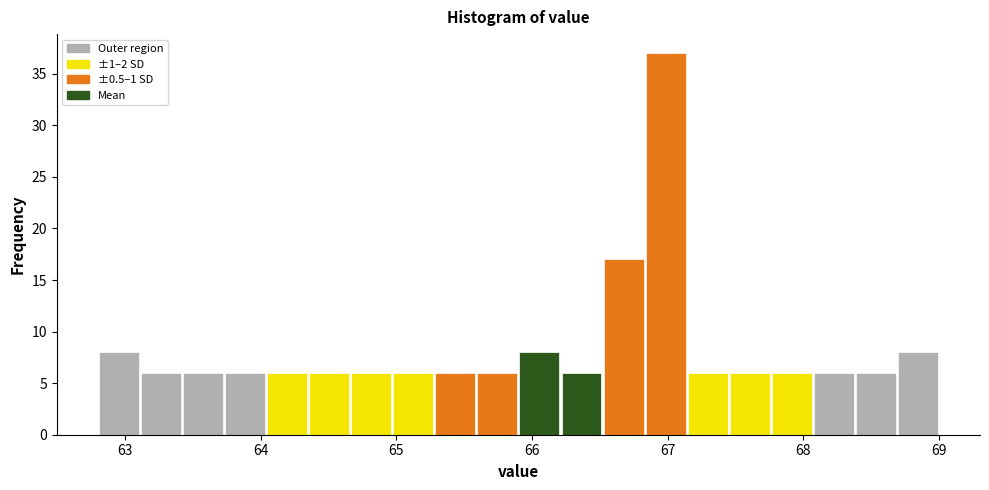

Around what value on the x-axis is the tallest bar? Give the approximate position of its centre, as read against the axis.

67.0